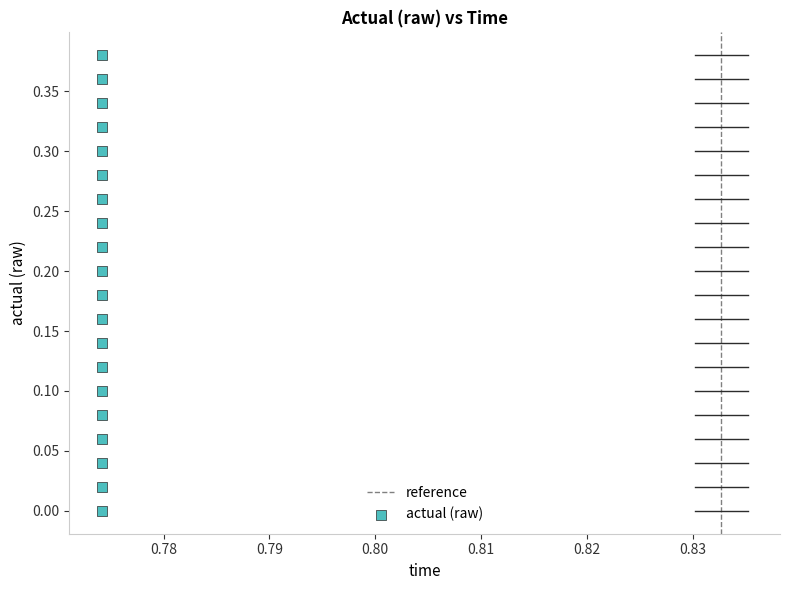

How many points are shown in the scatter plot?

20